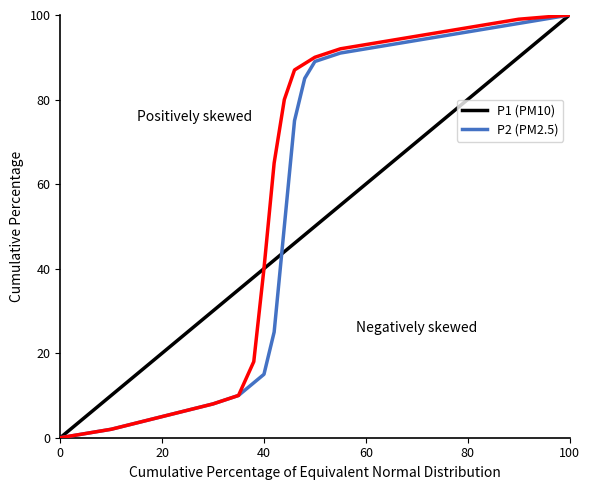

True or false: P2 has a value of 1.7 at 20.

False